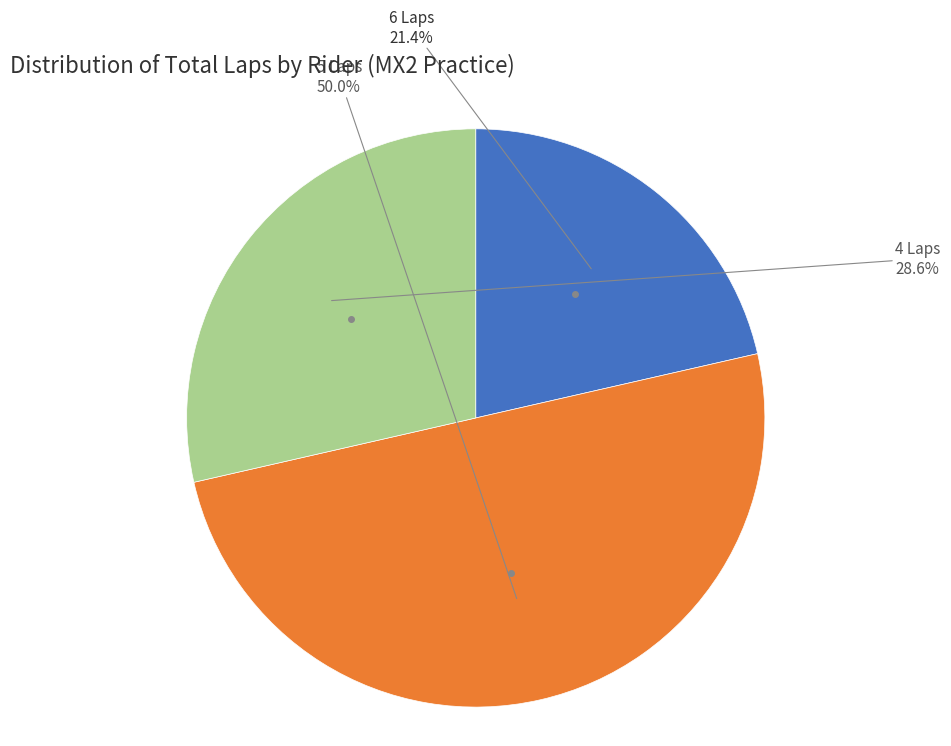

How many slices are in this pie chart?

3